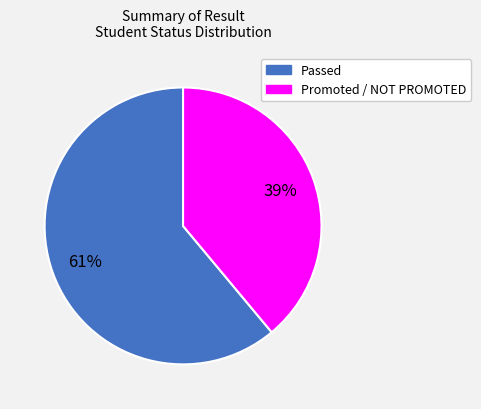

To the nearest percent, what is the combined percentage of Promoted / NOT PROMOTED and Passed?

100%